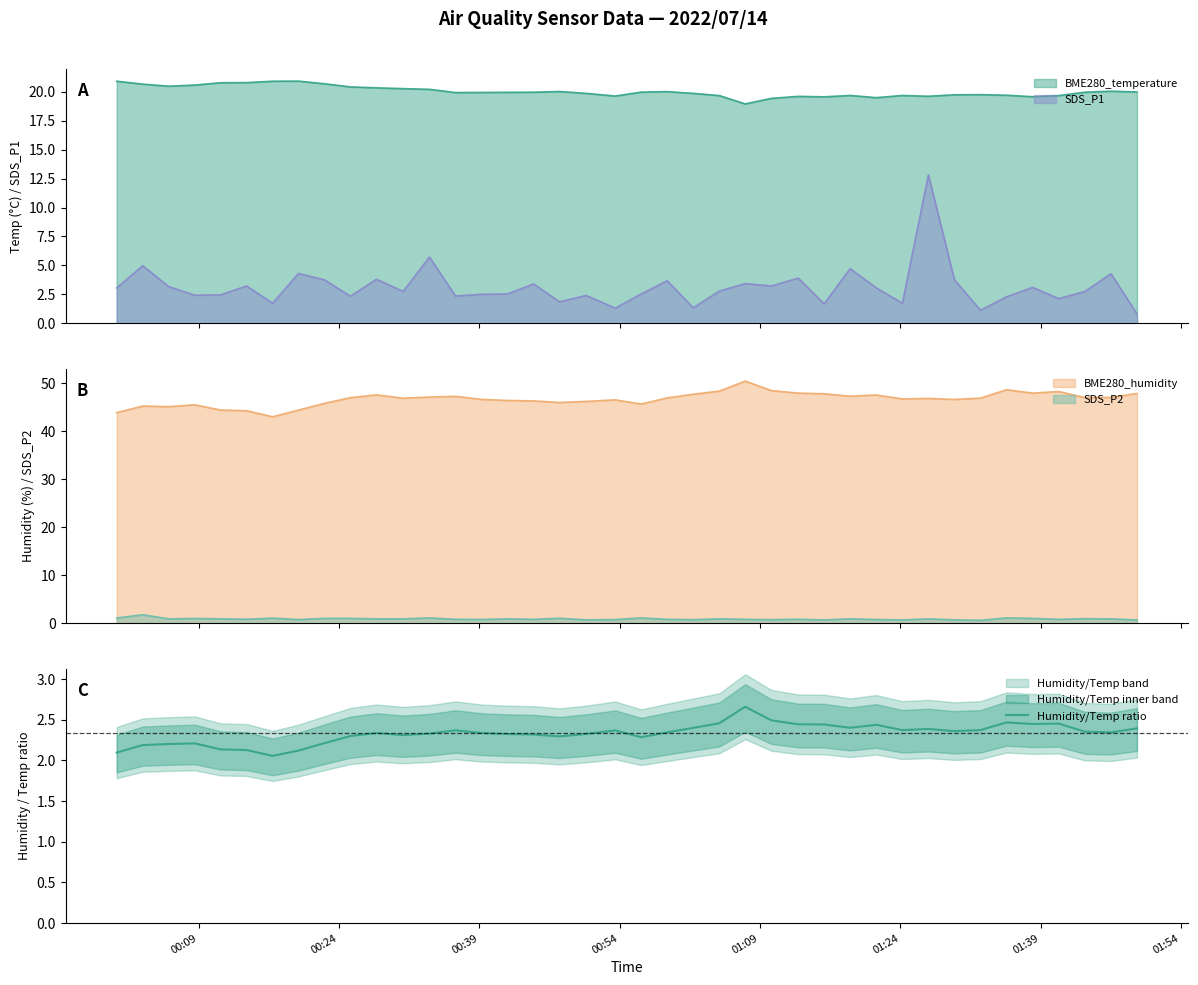

What is the lowest value of the SDS_P1 series?

0.8